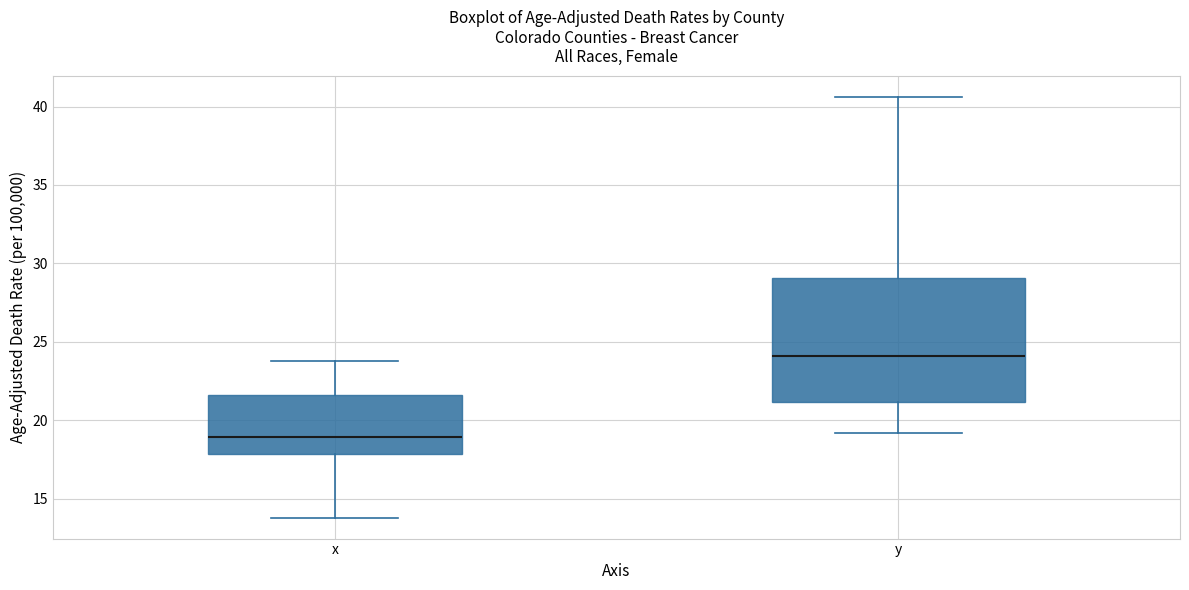

Which box is the tallest, from its lower edge to its upper edge?

y